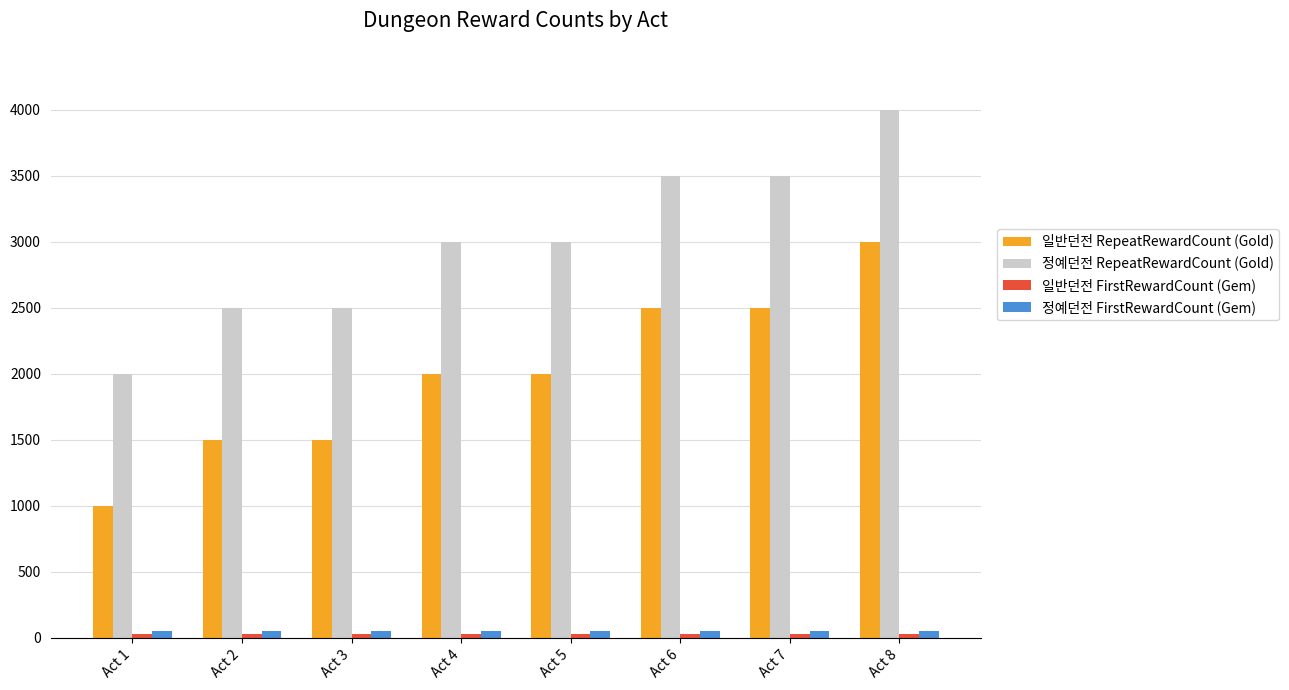

What is the average value of the 정예던전 FirstRewardCount (Gem) series?

50